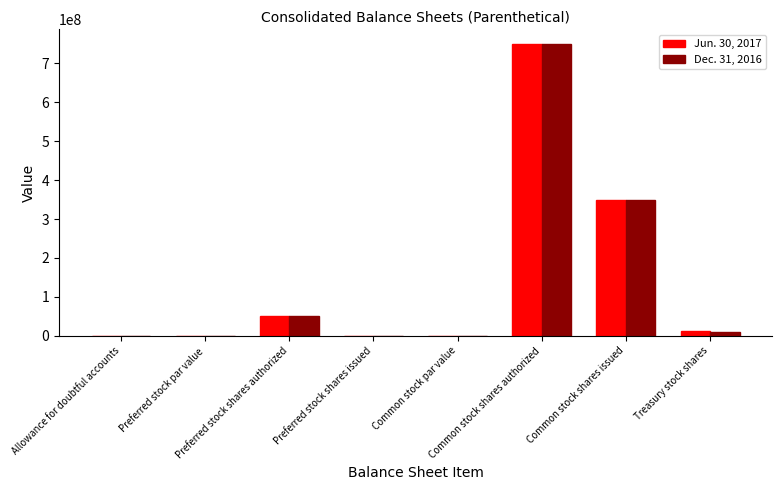

What is the maximum value for Dec. 31, 2016?

750000000.0